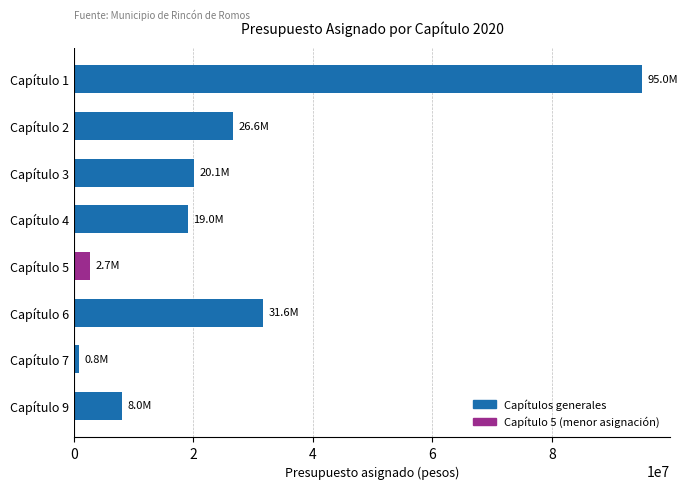

Rank the categories by value from highest to lowest.

Capítulo 1, Capítulo 6, Capítulo 2, Capítulo 3, Capítulo 4, Capítulo 9, Capítulo 5, Capítulo 7